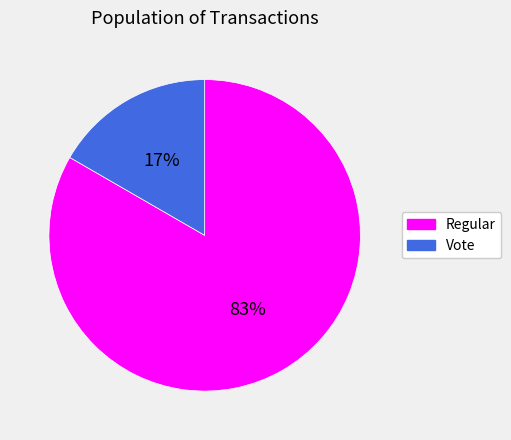

How many segments does this pie chart have?

2